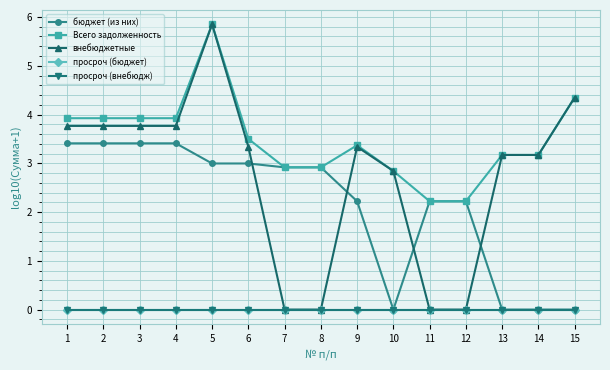

What are all the series names shown in the legend?

бюджет (из них), Всего задолженность, внебюджетные, просроч (бюджет), просроч (внебюдж)